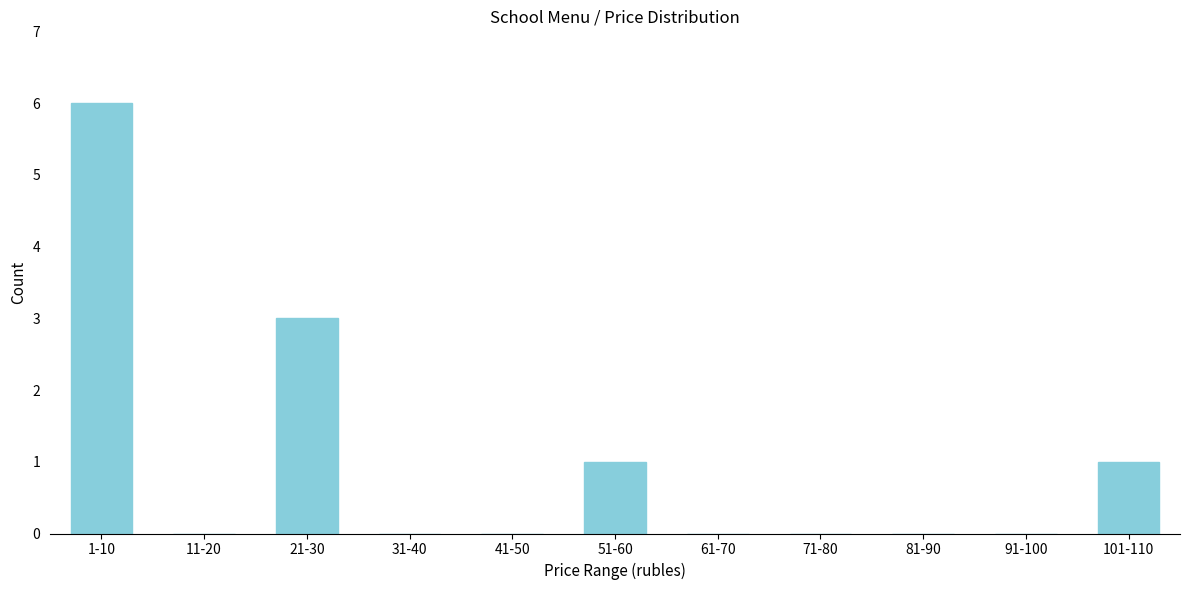

Reading right to left, what are all the values shown in this chart?

101-110=1	91-100=0	81-90=0	71-80=0	61-70=0	51-60=1	41-50=0	31-40=0	21-30=3	11-20=0	1-10=6